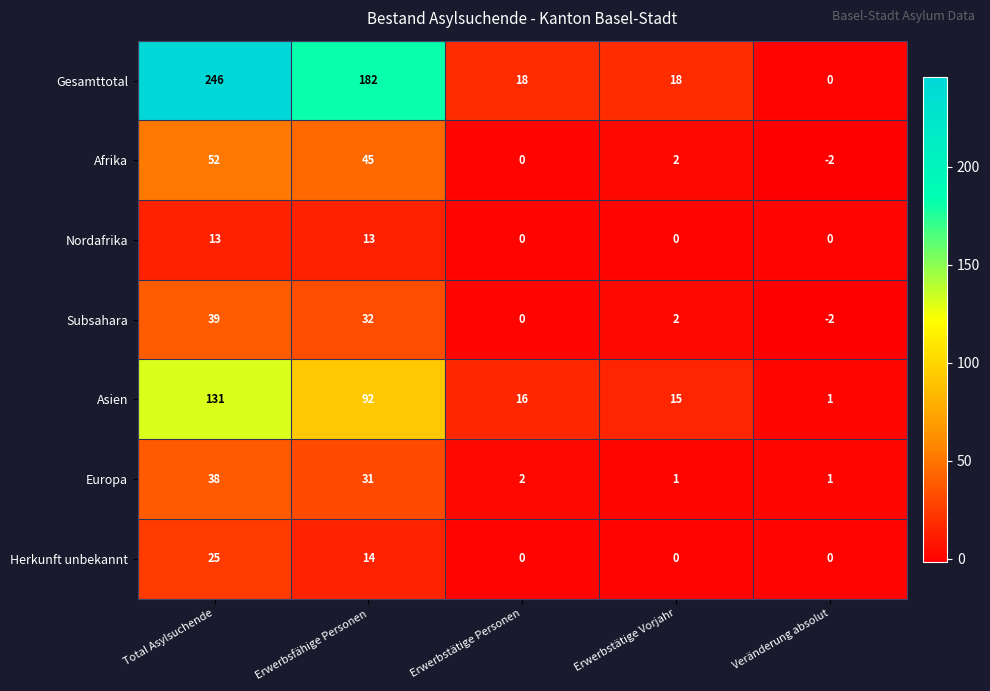

Which category has the highest value across all series?

Total Asylsuchende